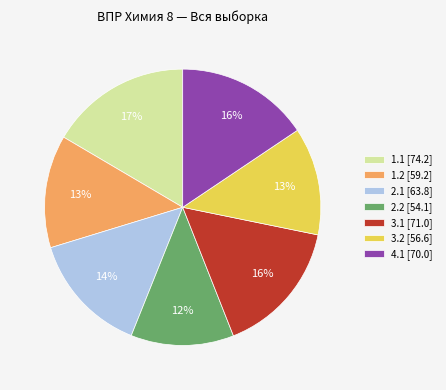

Is there a majority slice in this chart?

No